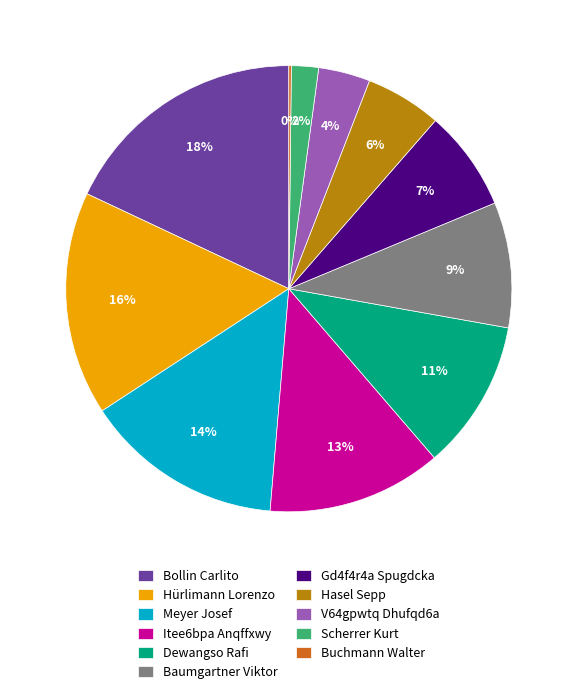

Does any single category account for the majority?

No